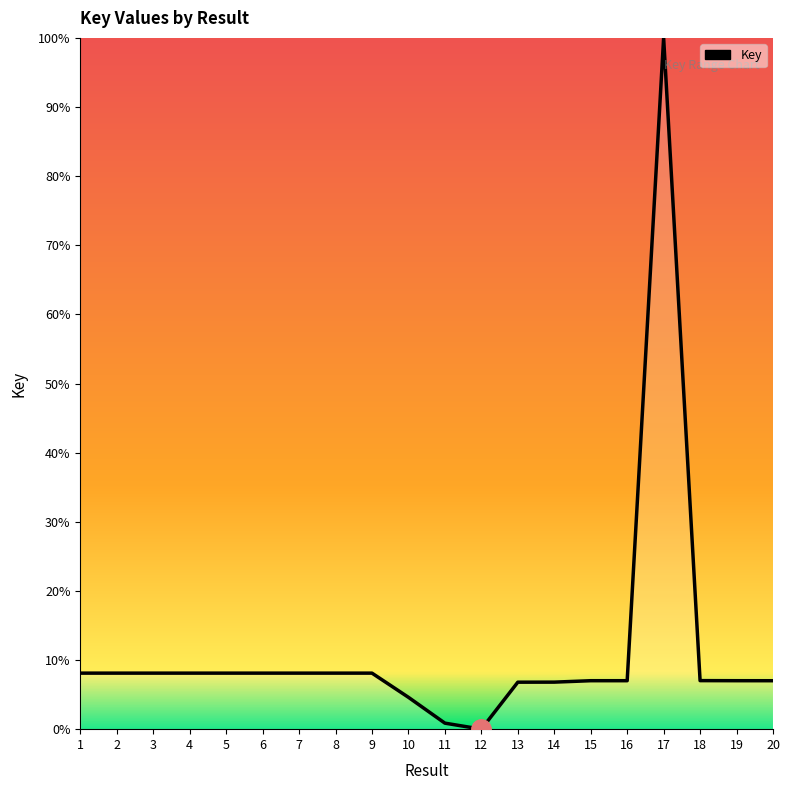

What is the change in value from 5 to 18?

-1.1